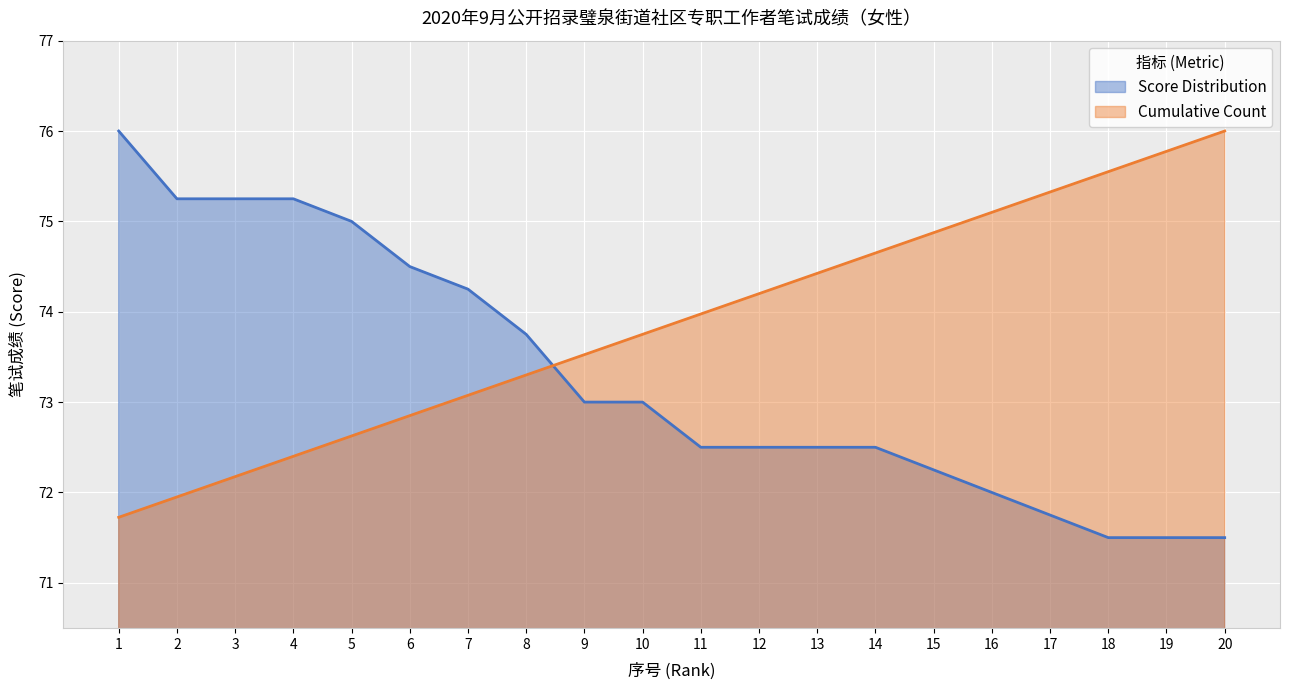

True or false: Cumulative Count has more than 0 interior local peaks.

False